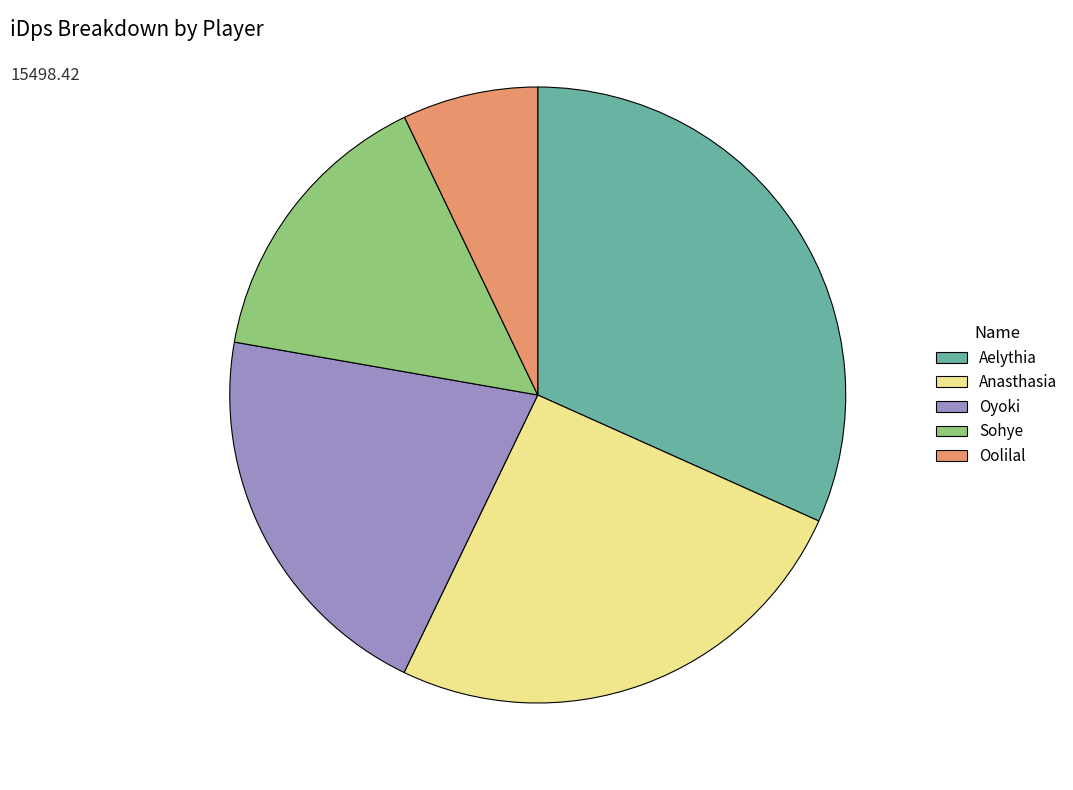

Do Oyoki and Aelythia together represent more than half of the pie?

Yes